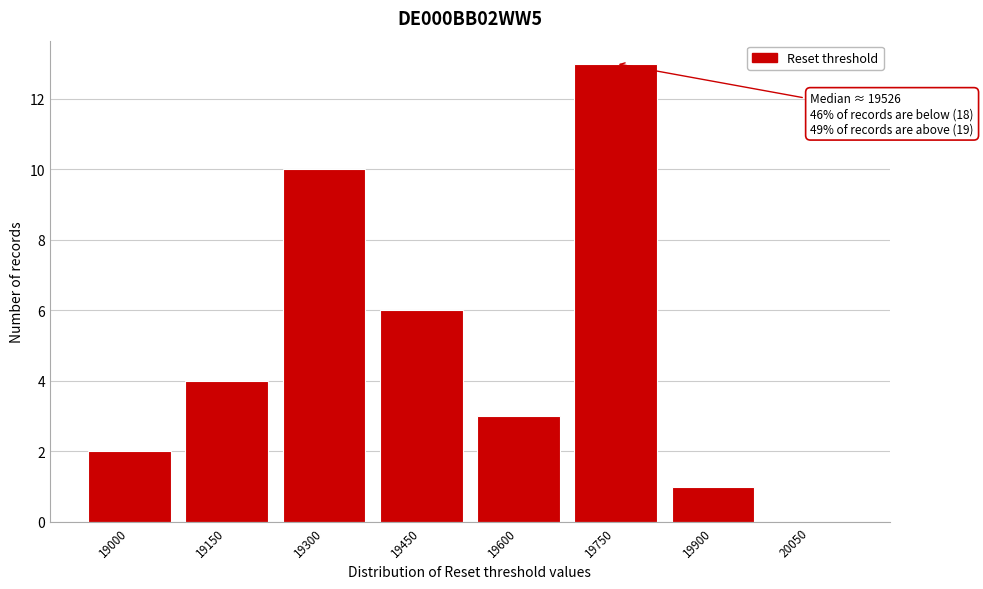

At which category does the chart reach its peak across all series?

19750